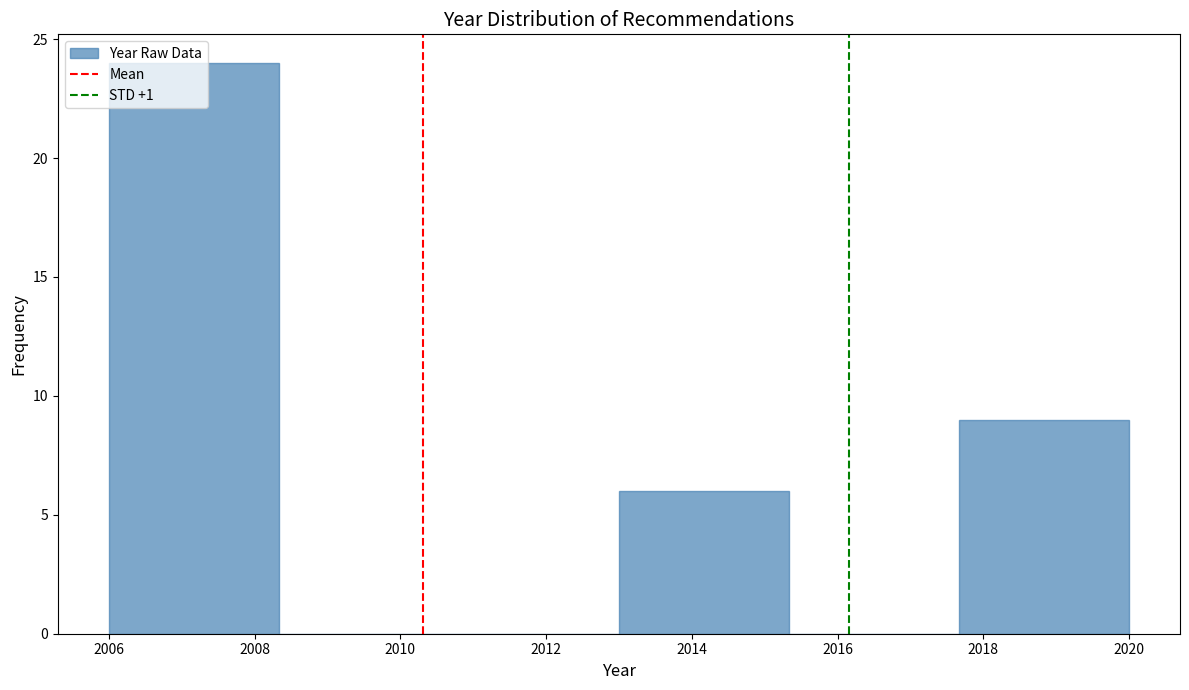

Over which range of the x-axis is the bar tallest?

2006.0 to 2008.4